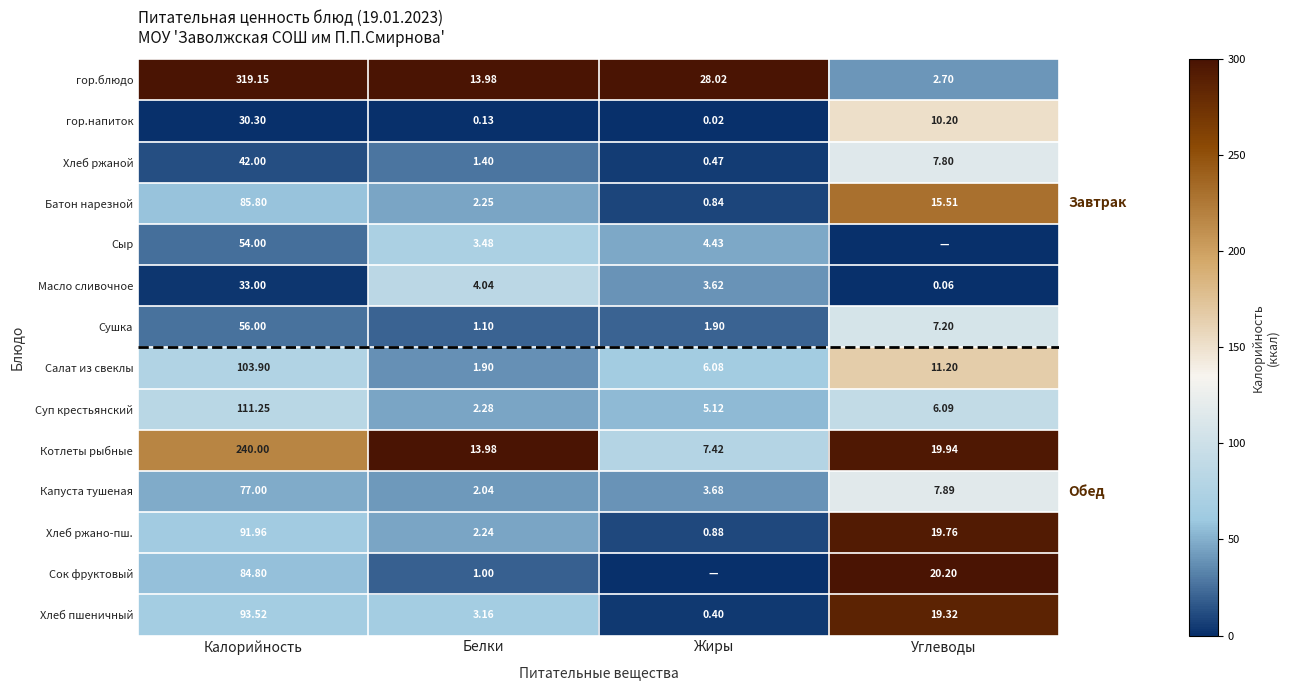

Rank the categories by Суп крестьянский value from highest to lowest.

Калорийность, Углеводы, Жиры, Белки